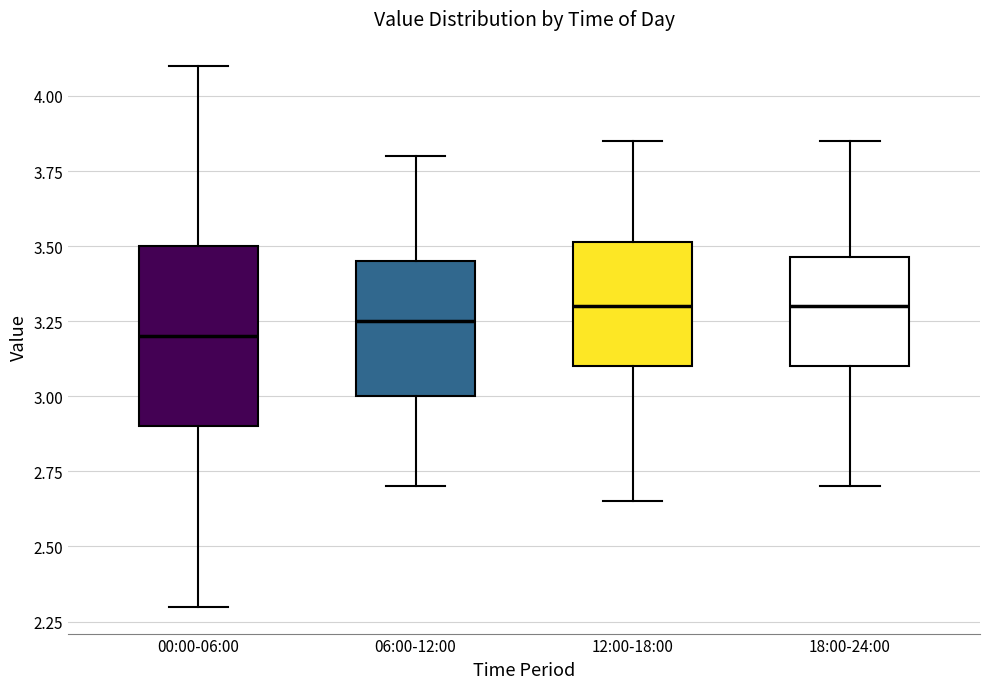

Reading left to right, transcribe this box plot: for each box, give where its median line is, the range the box spans, and where its two whiskers end, as read against the y-axis. The values are not printed on the chart, so give them approximately, as read against the axis.

00:00-06:00: median 3.20, box 2.90 to 3.50, whiskers 2.30 to 4.10
06:00-12:00: median 3.25, box 3.00 to 3.45, whiskers 2.70 to 3.80
12:00-18:00: median 3.30, box 3.10 to 3.50, whiskers 2.65 to 3.85
18:00-24:00: median 3.30, box 3.10 to 3.45, whiskers 2.70 to 3.85